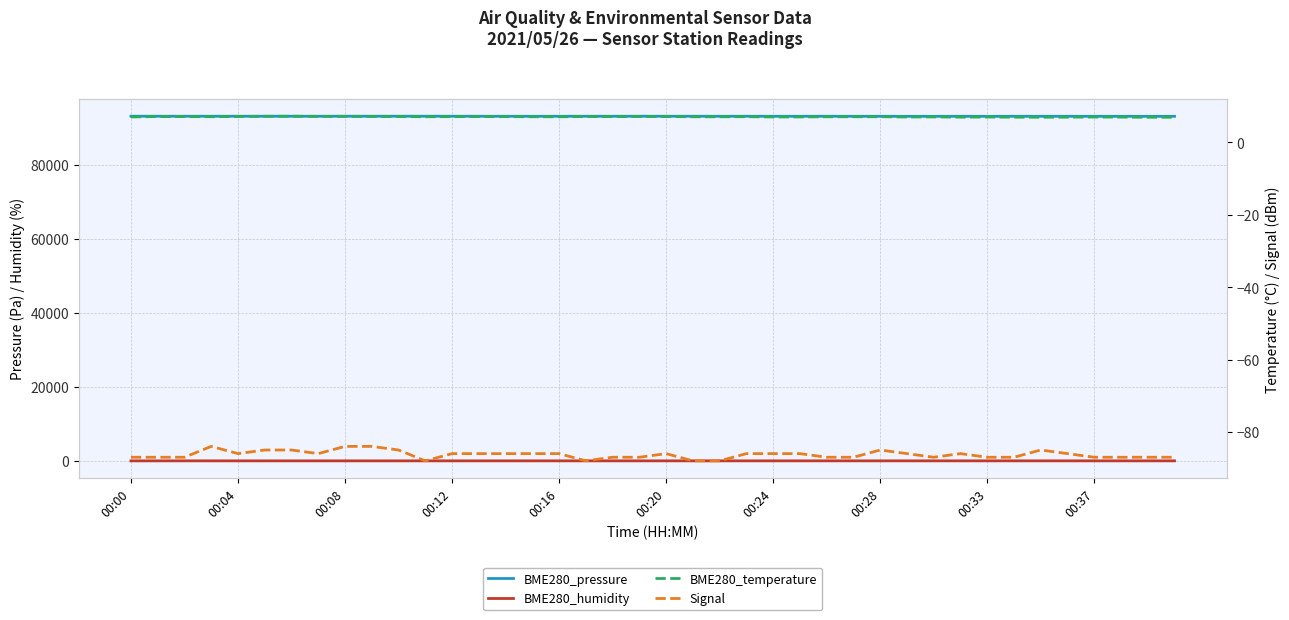

How many lines are shown in the chart?

4